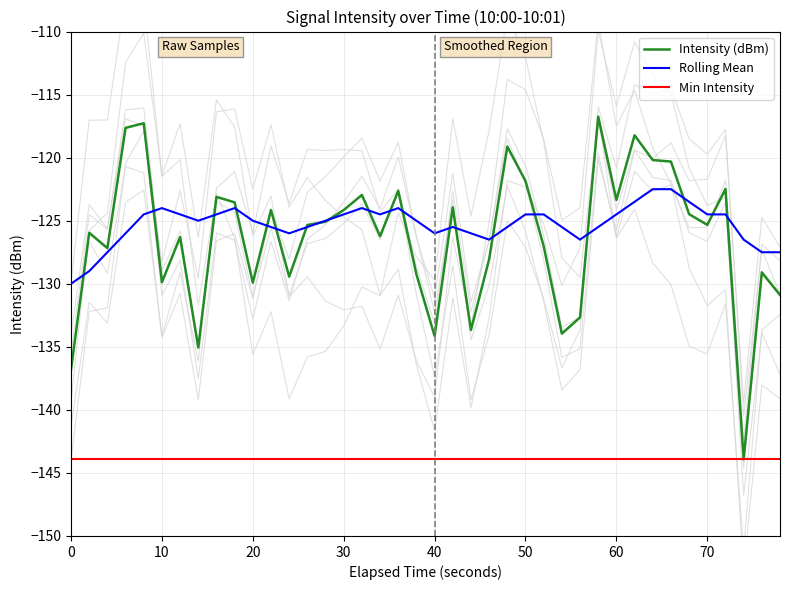

Reading left to right, list all the values displayed in this chart.

Intensity (dBm): -136.8	-126.0	-127.2	-117.6	-117.3	-129.9	-126.3	-135.1	-123.1	-123.5	-129.9	-124.2	-129.4	-125.3	-125.1	-124.2	-123.0	-126.2	-122.6	-129.3	-134.1	-123.9	-133.7	-128.1	-119.1	-121.9	-127.0	-134.0	-132.7	-116.7	-123.4	-118.2	-120.2	-120.3	-124.5	-125.3	-122.5	-143.9	-129.1	-130.9
Rolling Mean: -130.0	-129.0	-127.5	-126.0	-124.5	-124.0	-124.5	-125.0	-124.5	-124.0	-125.0	-125.5	-126.0	-125.5	-125.0	-124.5	-124.0	-124.5	-124.0	-125.0	-126.0	-125.5	-126.0	-126.5	-125.5	-124.5	-124.5	-125.5	-126.5	-125.5	-124.5	-123.5	-122.5	-122.5	-123.5	-124.5	-124.5	-126.5	-127.5	-127.5
Min Intensity: -143.9	-143.9	-143.9	-143.9	-143.9	-143.9	-143.9	-143.9	-143.9	-143.9	-143.9	-143.9	-143.9	-143.9	-143.9	-143.9	-143.9	-143.9	-143.9	-143.9	-143.9	-143.9	-143.9	-143.9	-143.9	-143.9	-143.9	-143.9	-143.9	-143.9	-143.9	-143.9	-143.9	-143.9	-143.9	-143.9	-143.9	-143.9	-143.9	-143.9